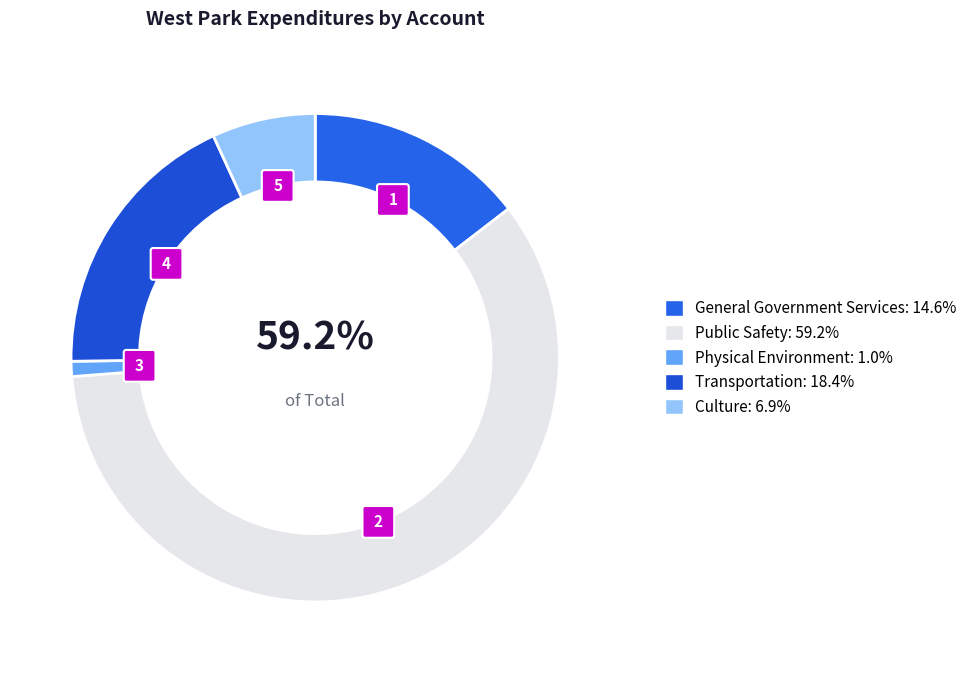

True or false: Culture / Recreation accounts for 1% of the total.

False